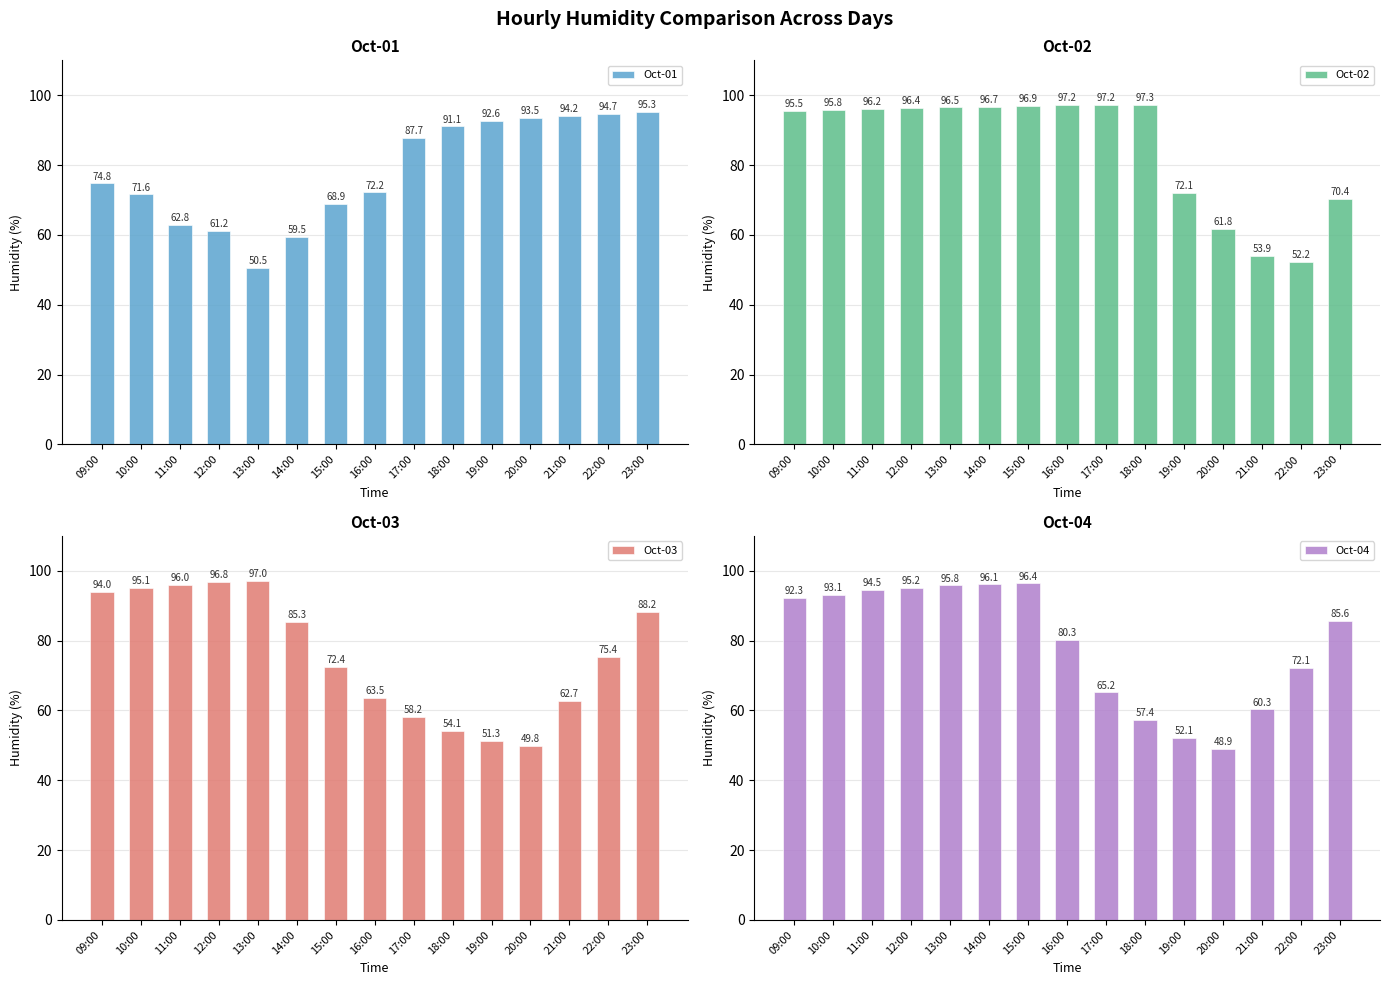

How many categories are shown in the chart?

15